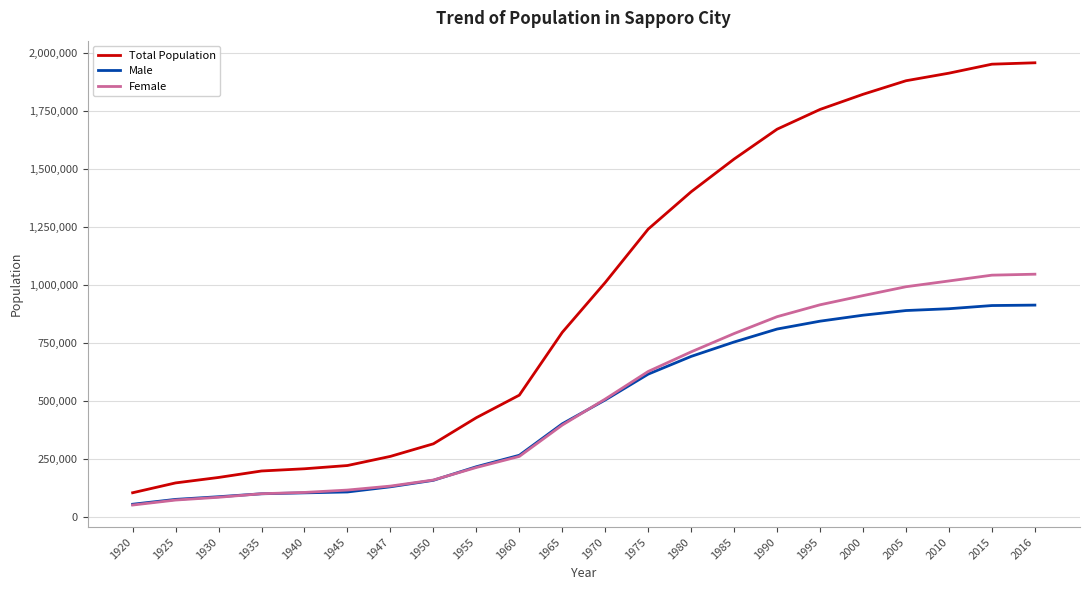

True or false: Male and Total Population cross at least once.

False